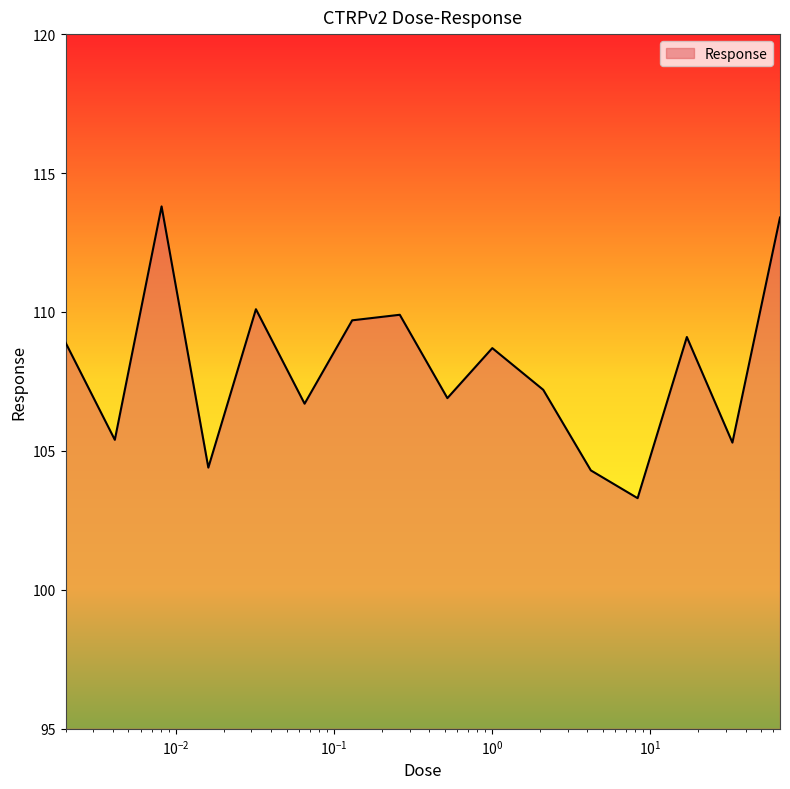

What is the smallest value displayed?

103.3